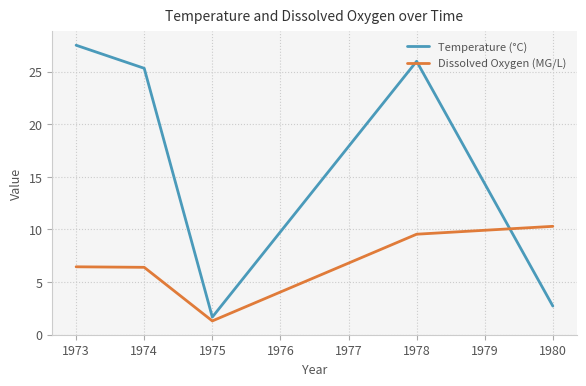

How many intersections are there between Temperature (°C) and Dissolved Oxygen (MG/L)?

1